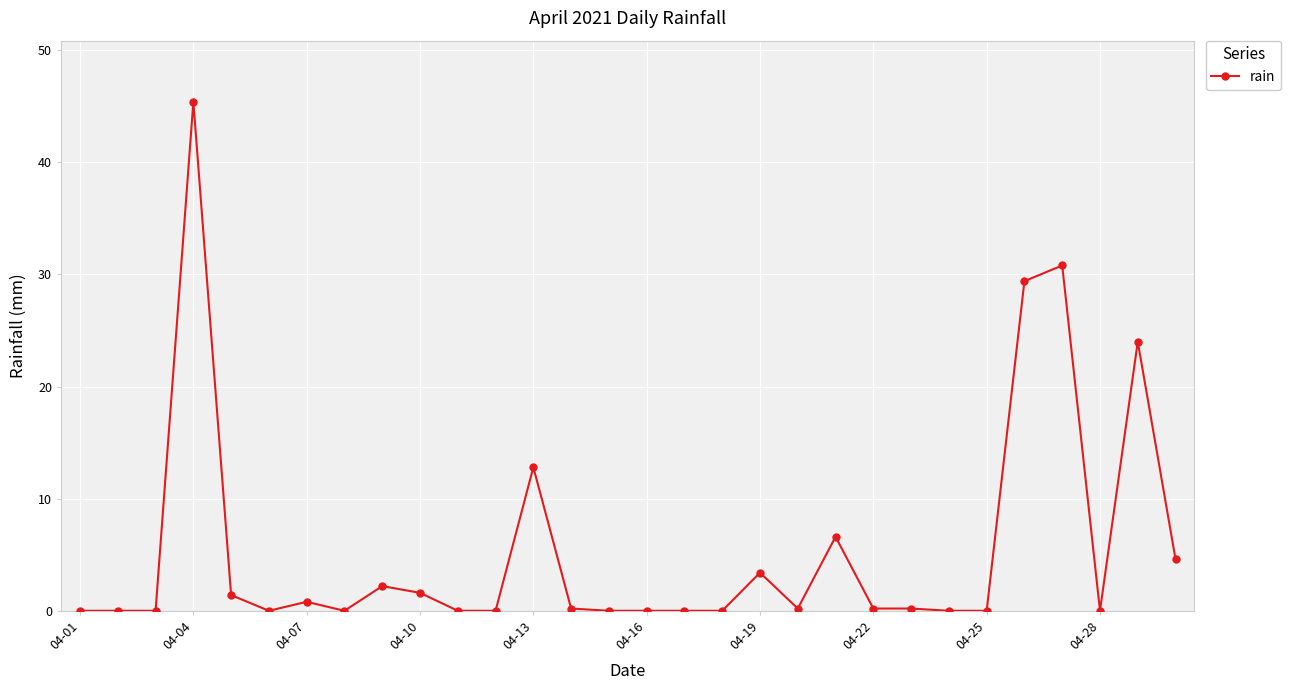

Does the chart display data point markers on the line(s)?

Yes